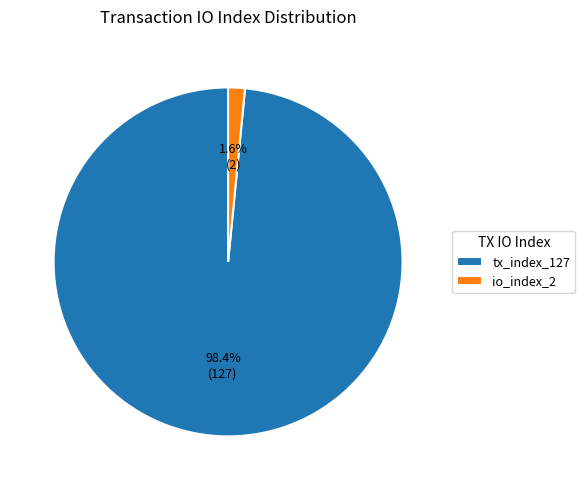

Is there a majority slice in this chart?

Yes